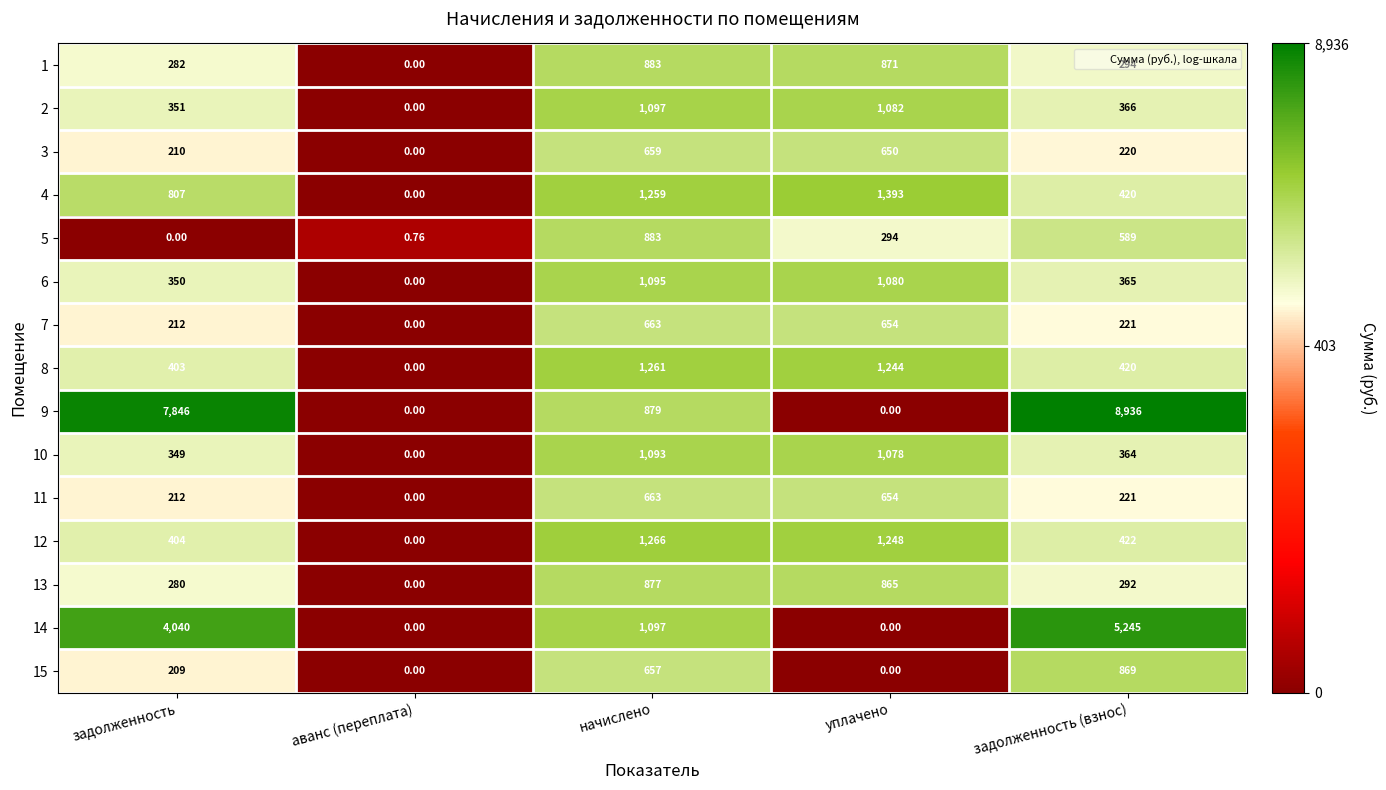

Rank the categories by 7 value from lowest to highest.

аванс (переплата), задолженность, задолженность (взнос), уплачено, начислено